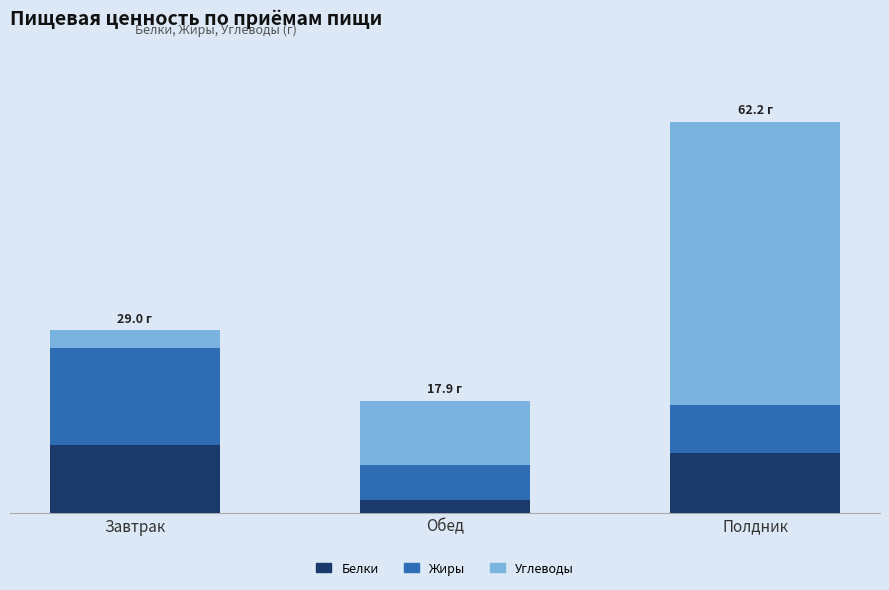

Does the chart contain stacked bars?

Yes